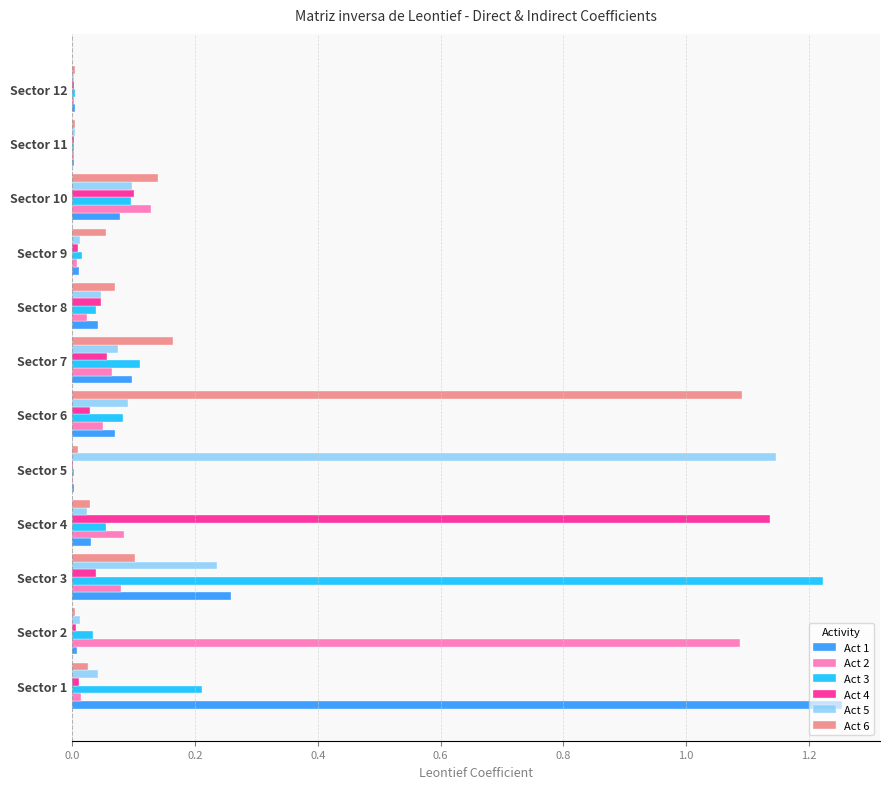

At which category is the sum across all series the highest?

Sector 3